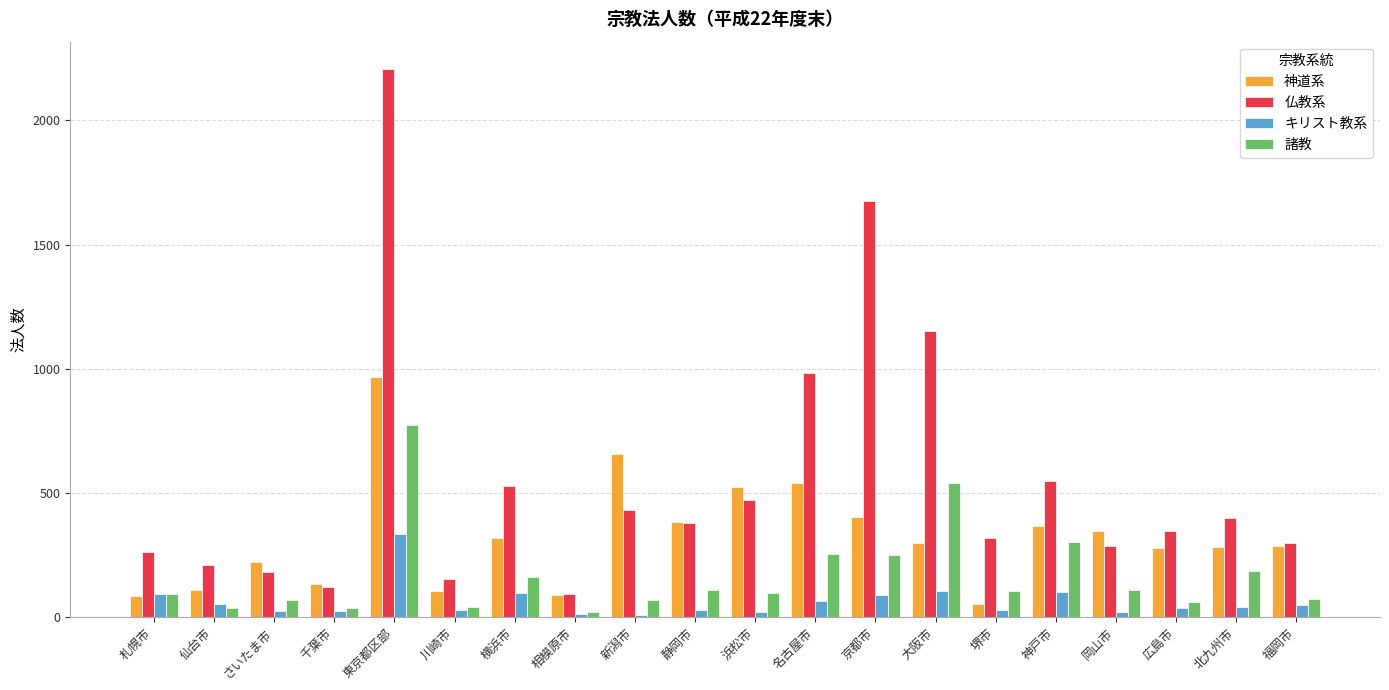

Where is 諸教 nearest to the value 396?

神戸市